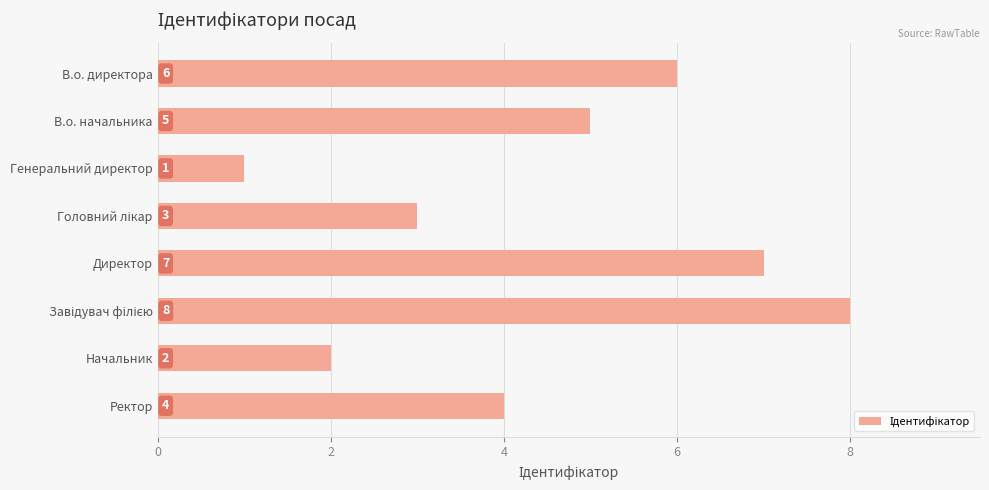

Reading top to bottom, transcribe all the data shown in this chart.

6	5	1	3	7	8	2	4